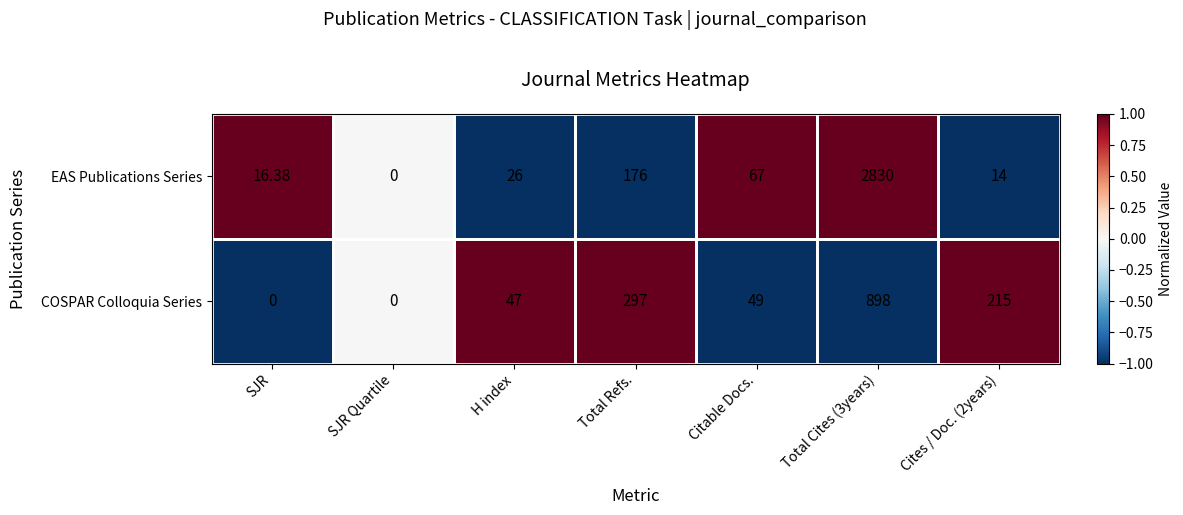

How many series are shown in this chart?

2